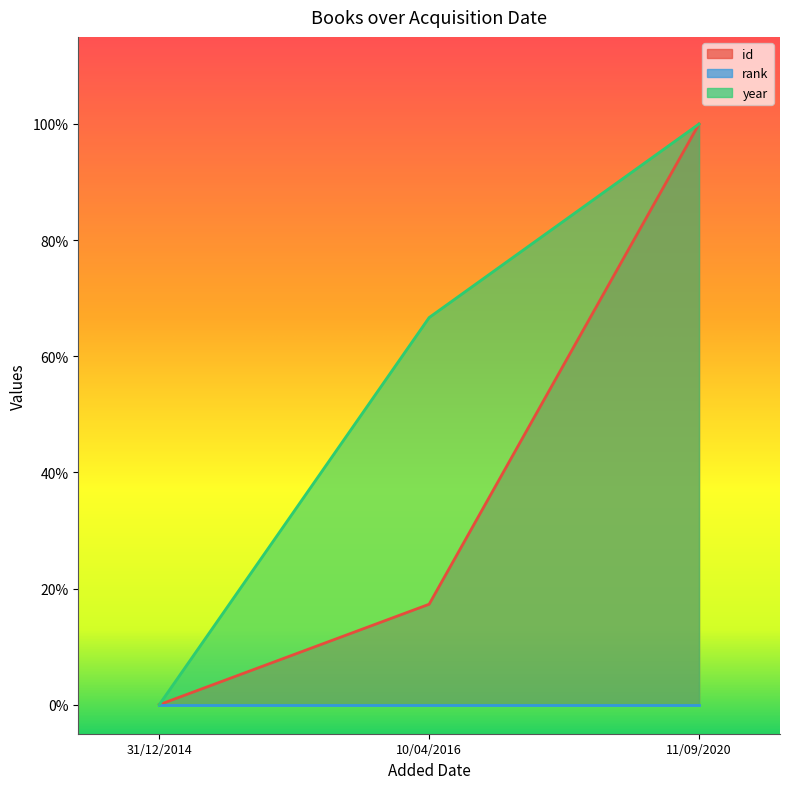

How many values in the id series exceed 0?

2